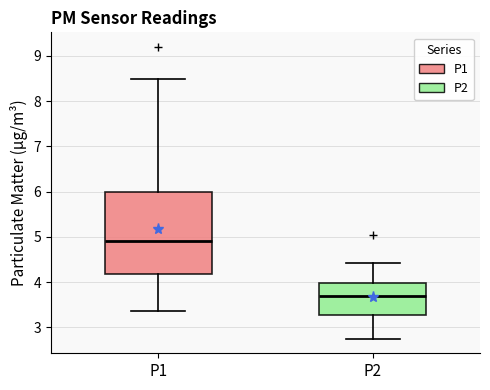

Which box has the lowest median line?

P2